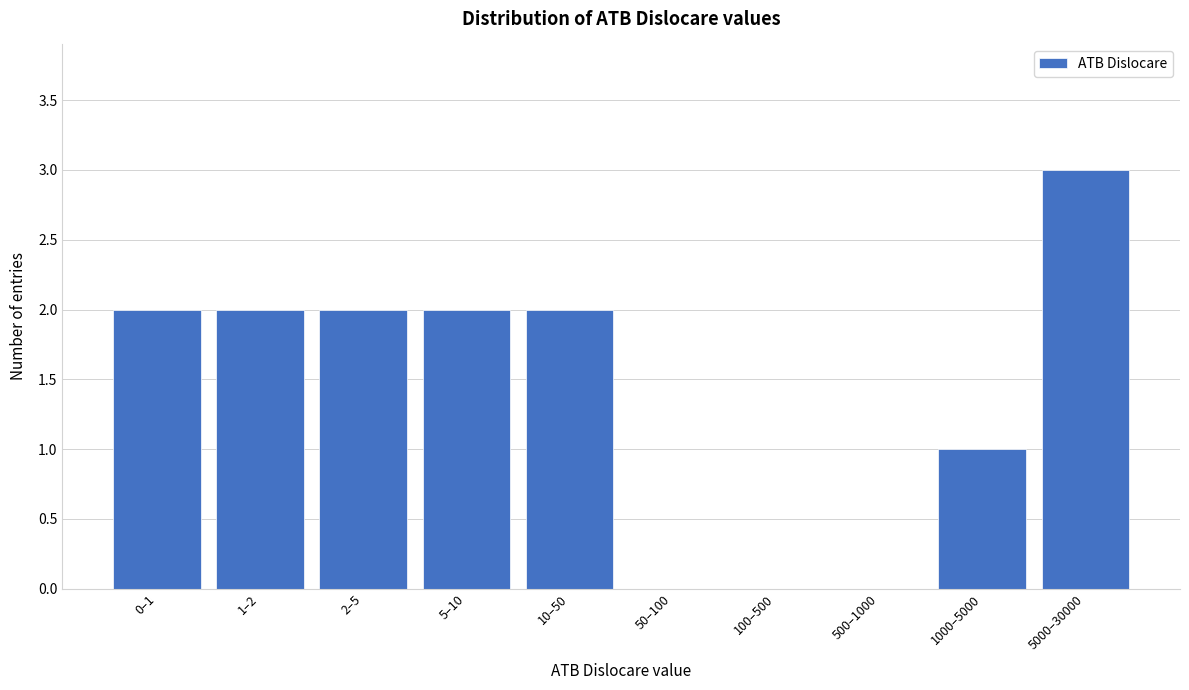

What is the sum of all values?

14